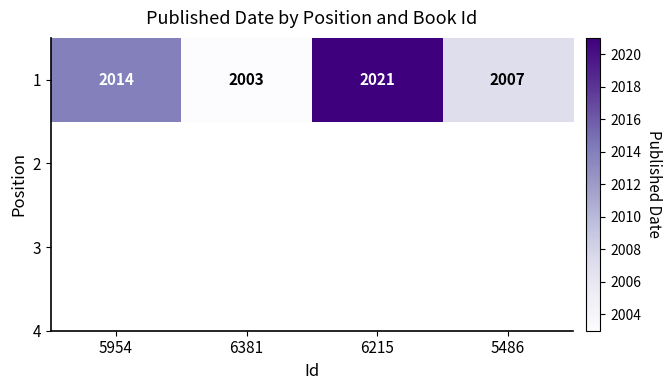

How many values are between 2007 and 2021?

3